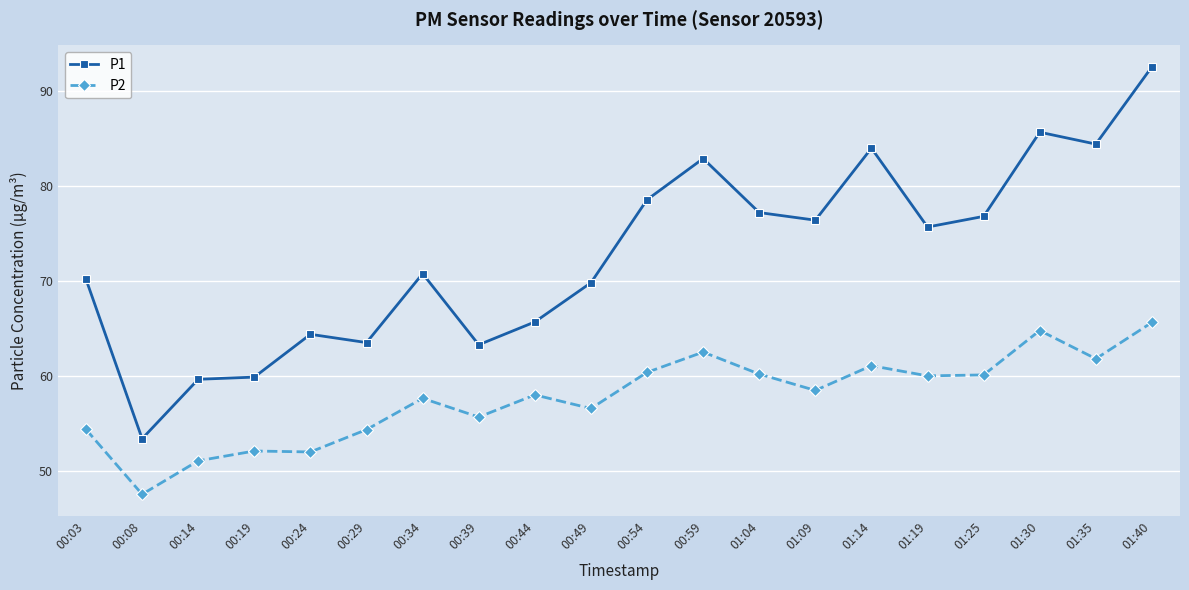

True or false: P1 and P2 cross at least once.

False